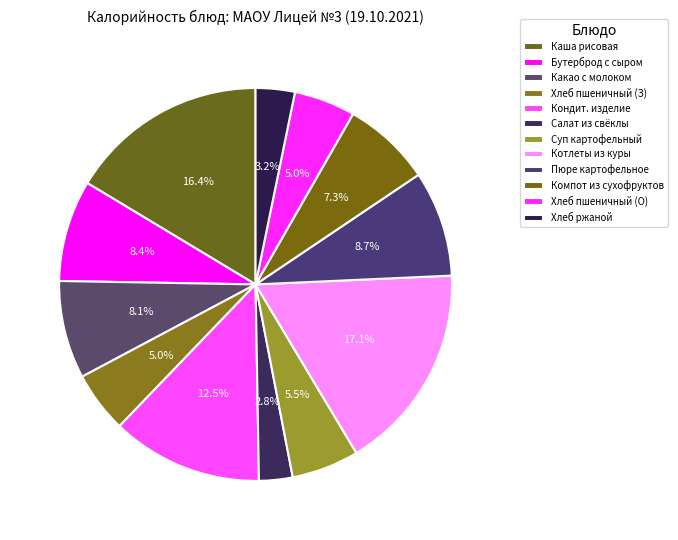

Which slice is the largest?

КОТЛЕТЫ ИЗ ФИЛЕ КУРЫ